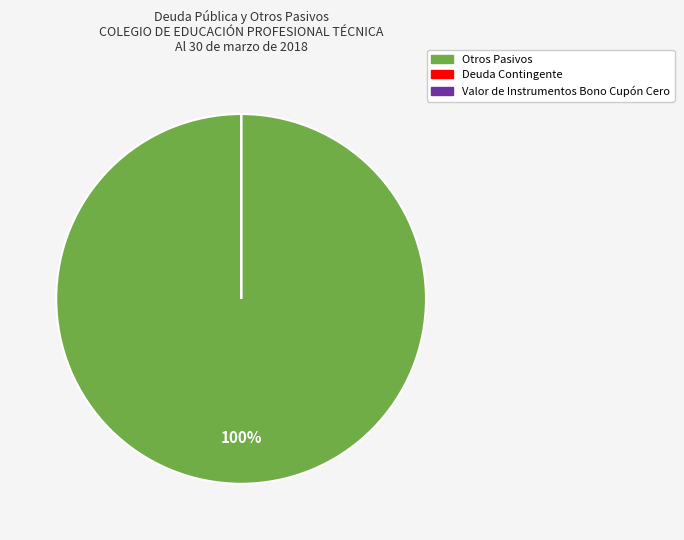

To the nearest percent, what is the difference between the largest and smallest slice percentages?

100%